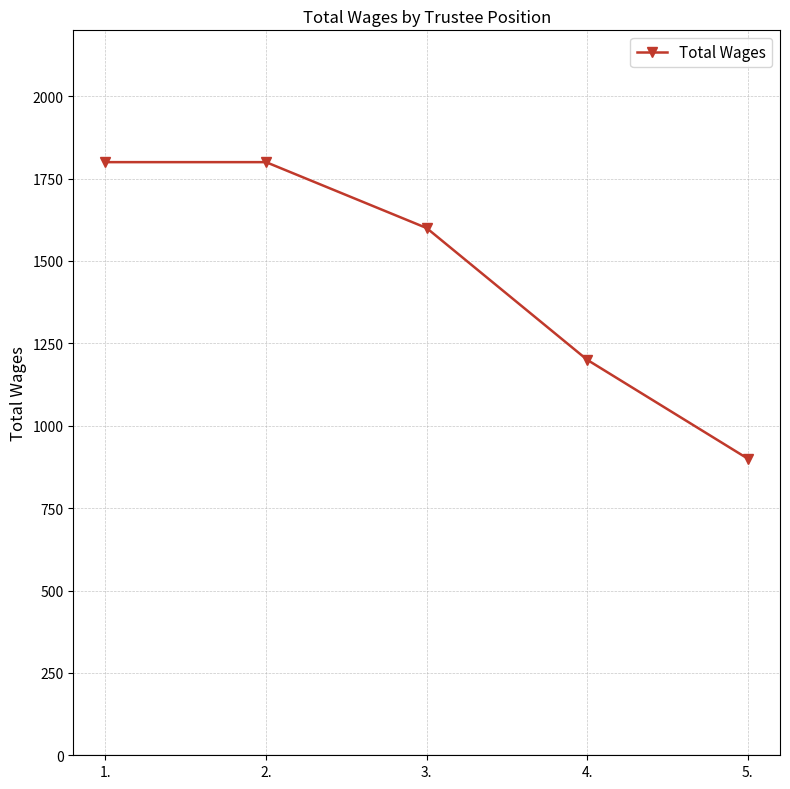

How many lines are shown in the chart?

1